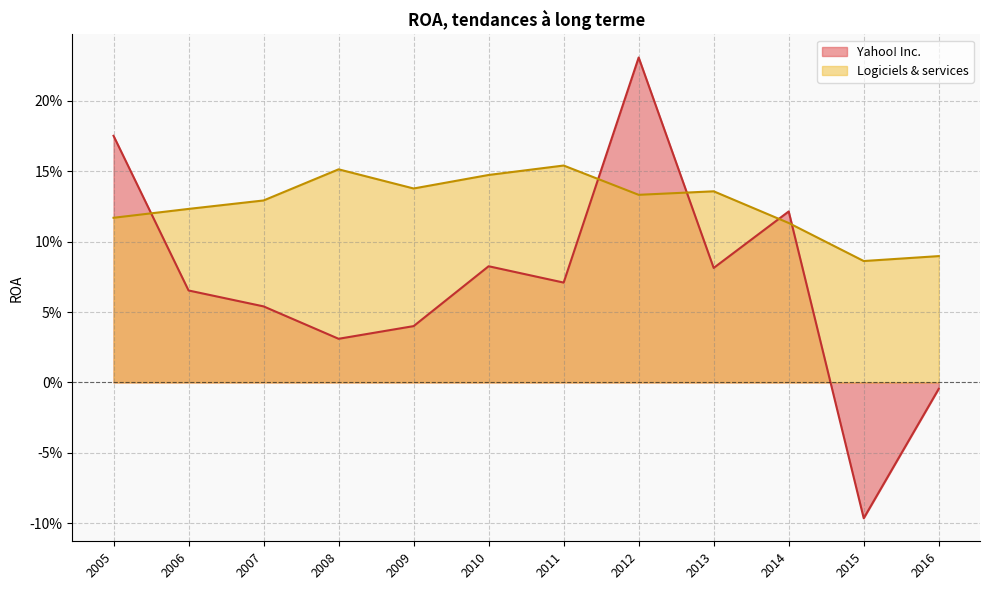

Which series has the largest total across all categories?

Logiciels & services